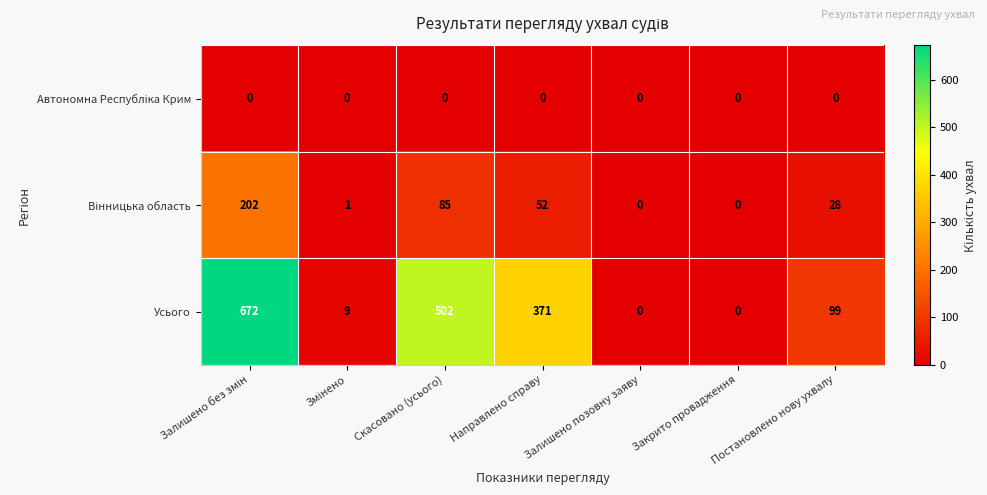

Count the number of categories in the chart.

7